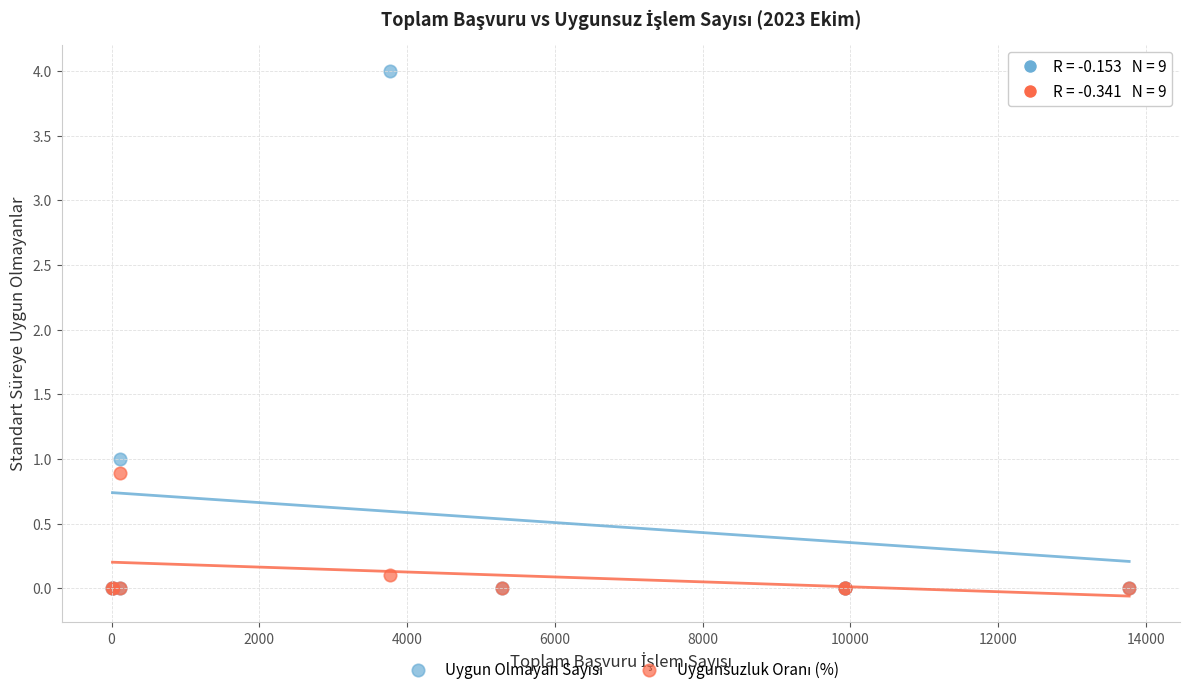

Across all series, what Y value is closest to 2?

1.0